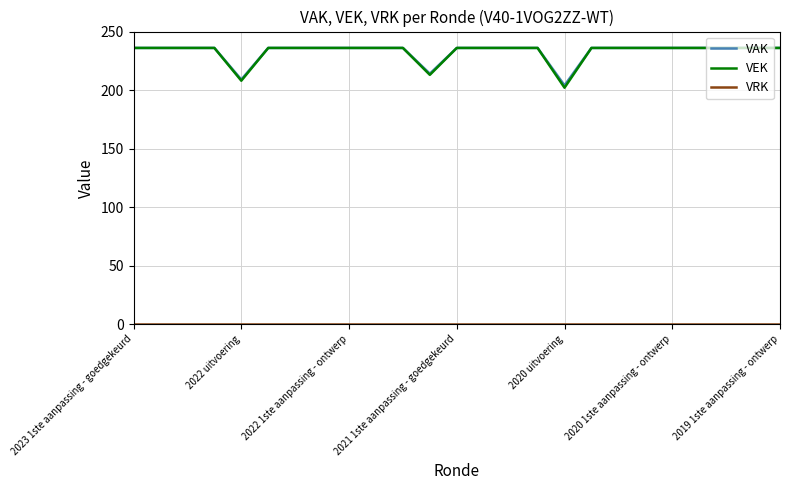

What is the highest value of the VEK series?

236